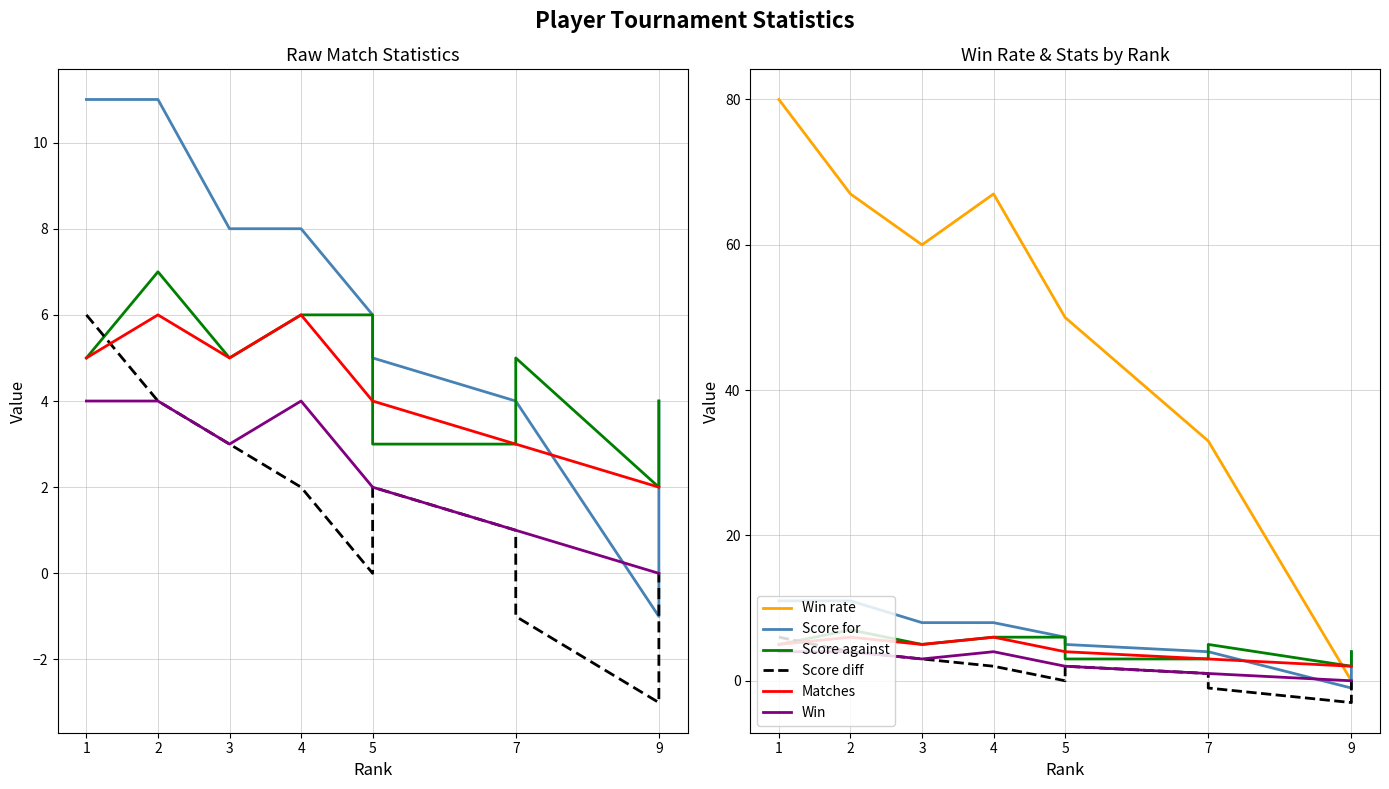

Where is the first local minimum for Win?

3